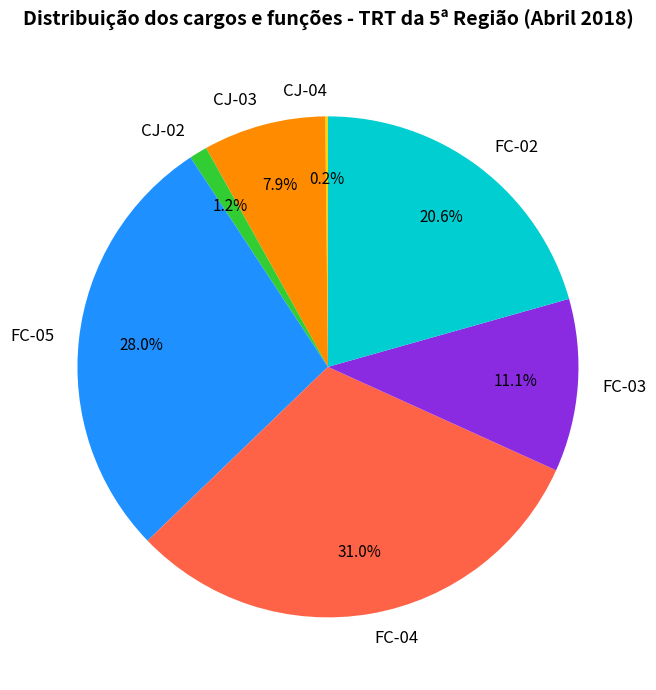

Does any single category account for the majority?

No